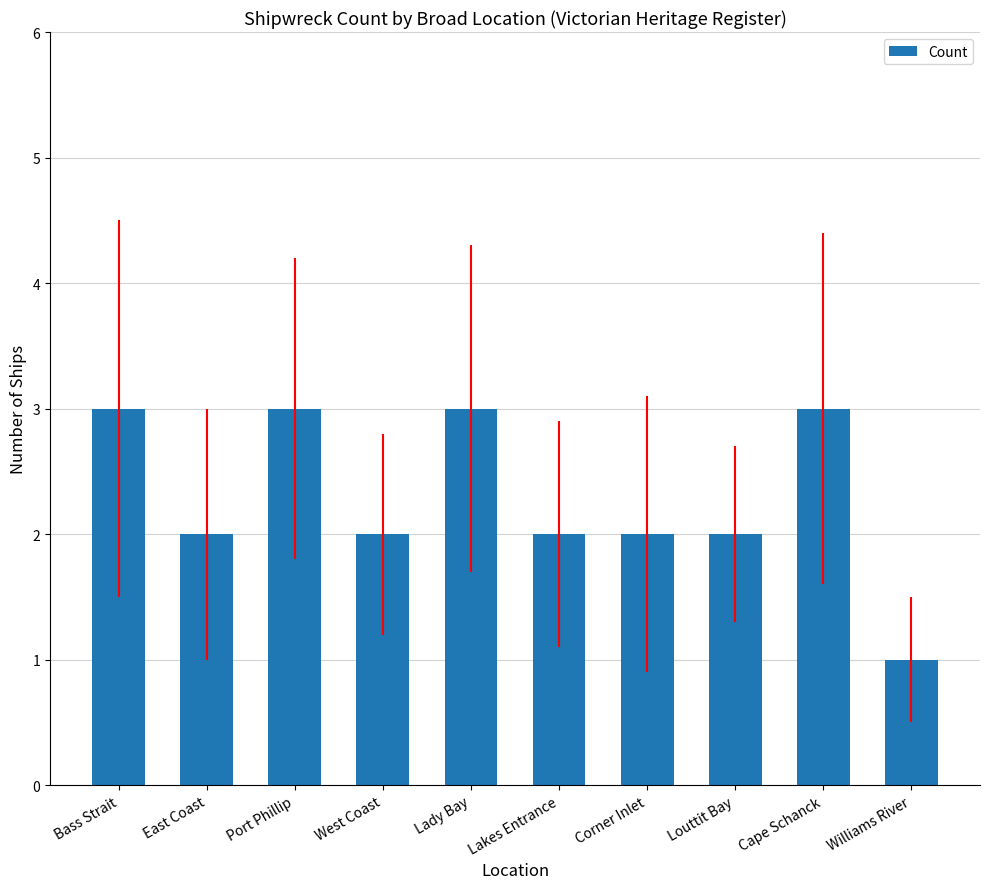

Read the value at Louttit Bay.

2